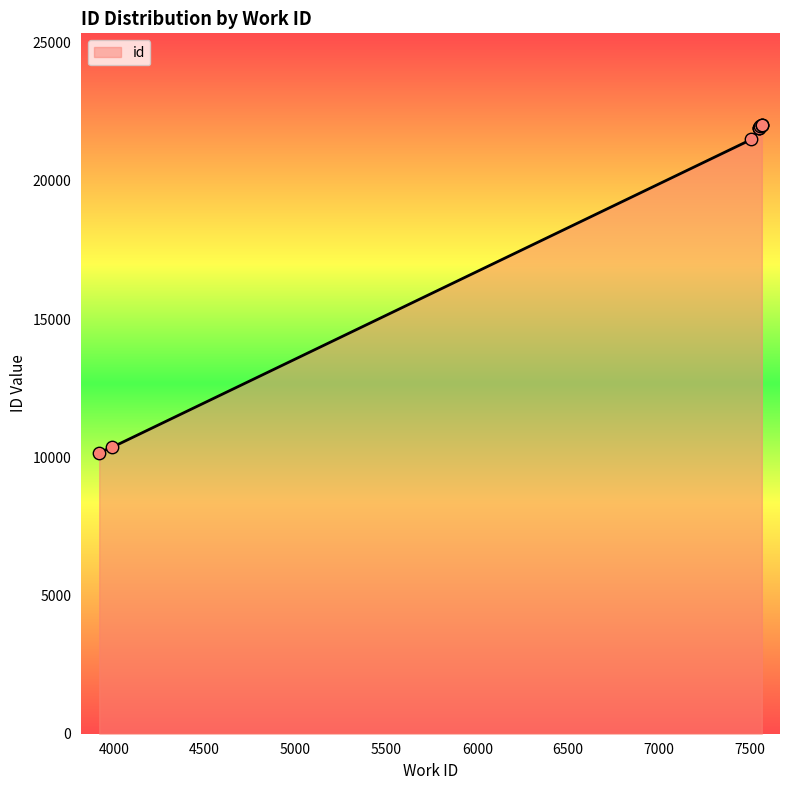

Between 7552 and 7565, which is larger?

7565